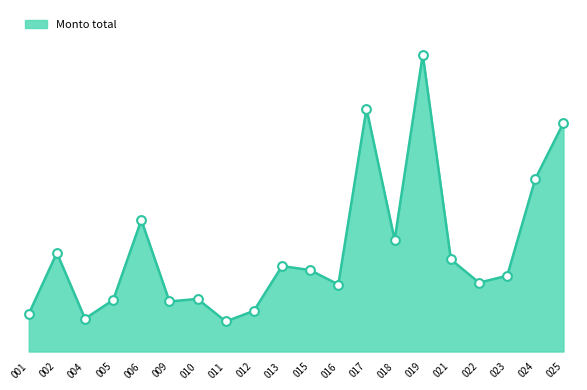

Does the chart have visible grid lines?

No